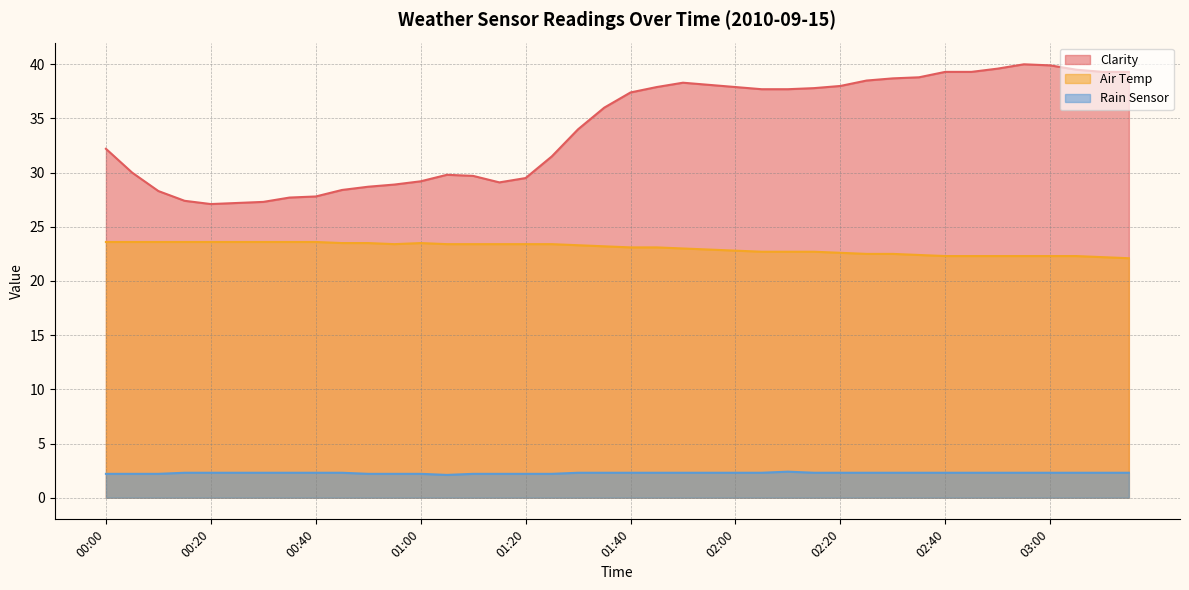

What are all the series names shown in the legend?

Clarity, Air Temp, Rain Sensor